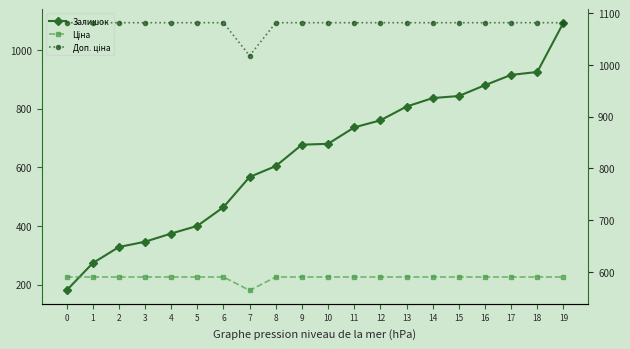

Between 6 and 11, which series saw the biggest shift?

Залишок